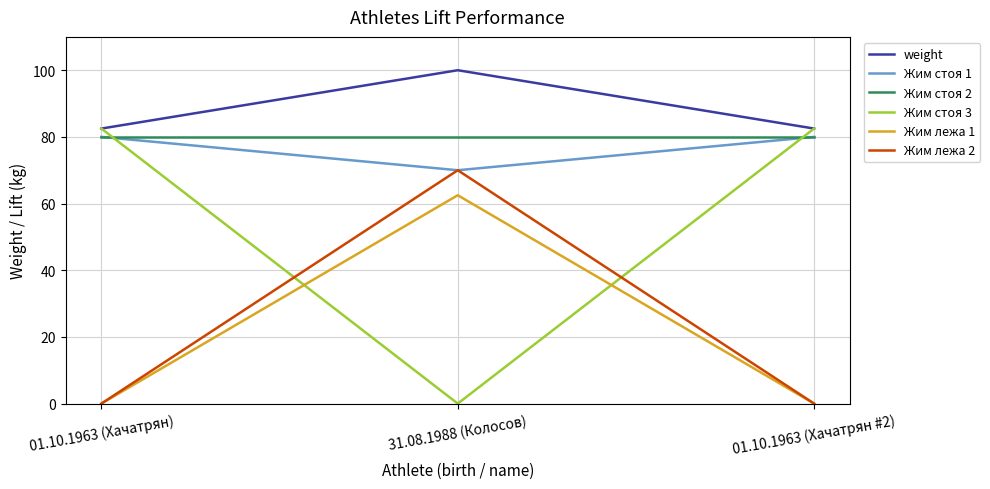

True or false: Жим лежа 1 has a value of 0.0 at 01.10.1963 (Хачатрян).

True